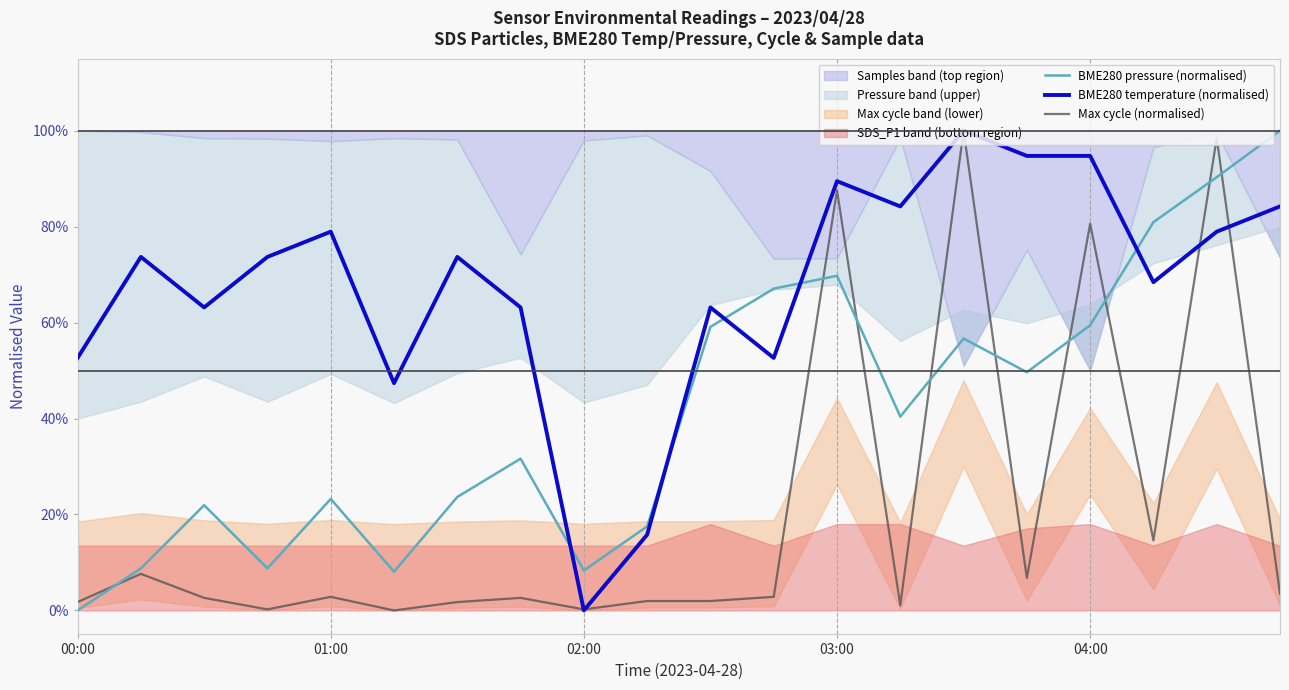

Is the value of BME280 temperature (normalised) at 15 greater than the value of Max cycle (normalised) at 14?

No